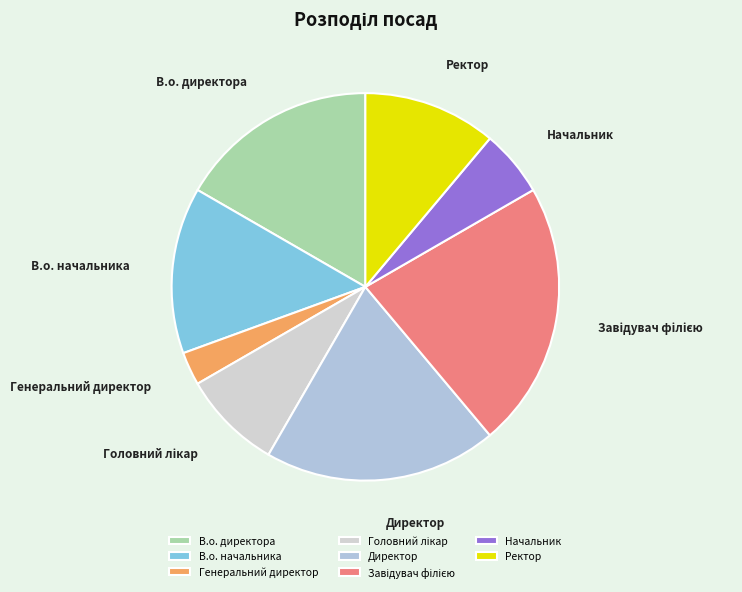

Is it true that Директор is 25% of the pie?

False